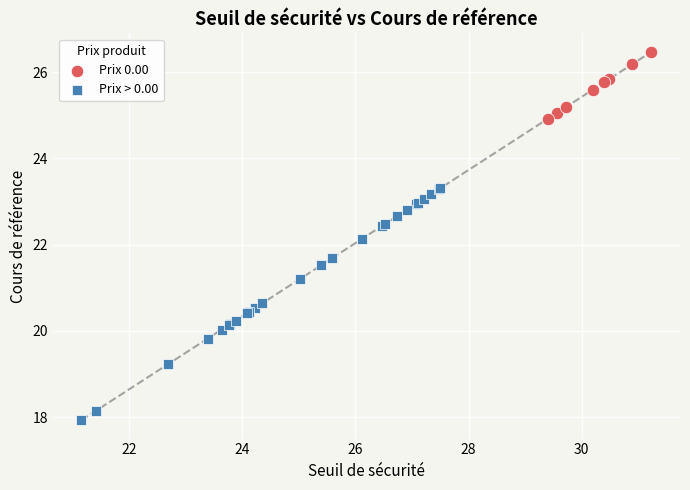

Which series has the widest spread of Y values?

Prix > 0.00